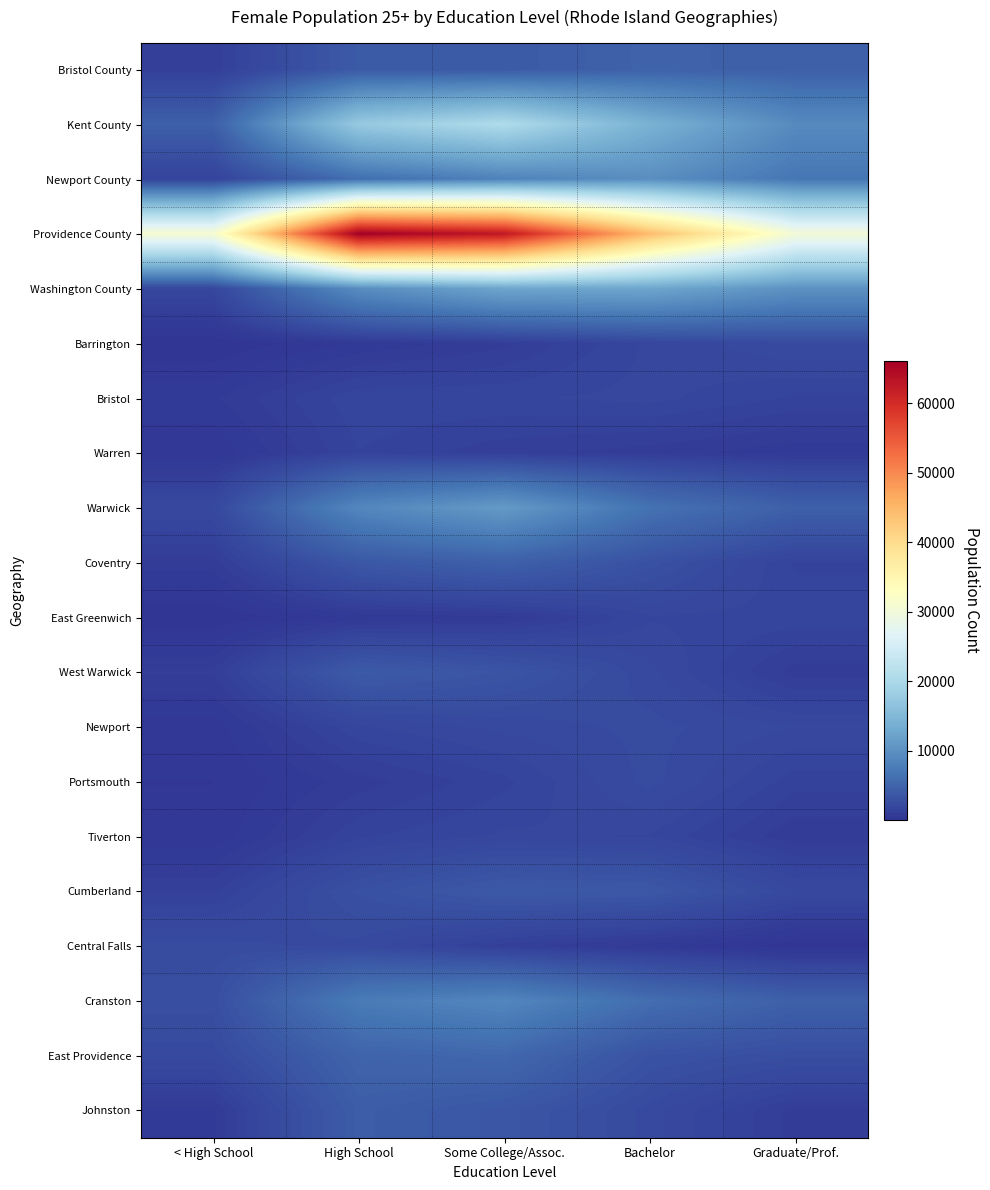

Reading left to right, what are all the values shown in this chart?

Bristol County: < High School=1153	High School=3969	Some College/Assoc.=3978	Bachelor=4796	Graduate/Prof.=4544
Kent County: < High School=4518	High School=17602	Some College/Assoc.=20489	Bachelor=14056	Graduate/Prof.=9277
Newport County: < High School=1537	High School=6109	Some College/Assoc.=8301	Bachelor=9702	Graduate/Prof.=6996
Providence County: < High School=30976	High School=66113	Some College/Assoc.=62587	Bachelor=44316	Graduate/Prof.=30264
Washington County: < High School=1913	High School=9557	Some College/Assoc.=12499	Bachelor=12527	Graduate/Prof.=10102
Barrington: < High School=45	High School=592	Some College/Assoc.=1005	Bachelor=1910	Graduate/Prof.=2355
Bristol: < High School=775	High School=1790	Some College/Assoc.=1803	Bachelor=1939	Graduate/Prof.=1552
Warren: < High School=333	High School=1587	Some College/Assoc.=1170	Bachelor=947	Graduate/Prof.=637
Warwick: < High School=2119	High School=8858	Some College/Assoc.=11109	Bachelor=6514	Graduate/Prof.=4556
Coventry: < High School=942	High School=3682	Some College/Assoc.=4604	Bachelor=3022	Graduate/Prof.=1556
East Greenwich: < High School=75	High School=615	Some College/Assoc.=764	Bachelor=1820	Graduate/Prof.=1754
West Warwick: < High School=1099	High School=3996	Some College/Assoc.=3373	Bachelor=2185	Graduate/Prof.=947
Newport: < High School=423	High School=1813	Some College/Assoc.=2192	Bachelor=2453	Graduate/Prof.=2121
Portsmouth: < High School=299	High School=956	Some College/Assoc.=1518	Bachelor=2466	Graduate/Prof.=1450
Tiverton: < High School=370	High School=1544	Some College/Assoc.=1900	Bachelor=1828	Graduate/Prof.=865
Cumberland: < High School=1295	High School=2957	Some College/Assoc.=3866	Bachelor=3695	Graduate/Prof.=2143
Central Falls: < High School=2470	High School=2271	Some College/Assoc.=1215	Bachelor=688	Graduate/Prof.=129
Cranston: < High School=2751	High School=7550	Some College/Assoc.=8743	Bachelor=6053	Graduate/Prof.=4557
East Providence: < High School=2237	High School=4962	Some College/Assoc.=5402	Bachelor=3137	Graduate/Prof.=2695
Johnston: < High School=764	High School=4257	Some College/Assoc.=3541	Bachelor=2242	Graduate/Prof.=968